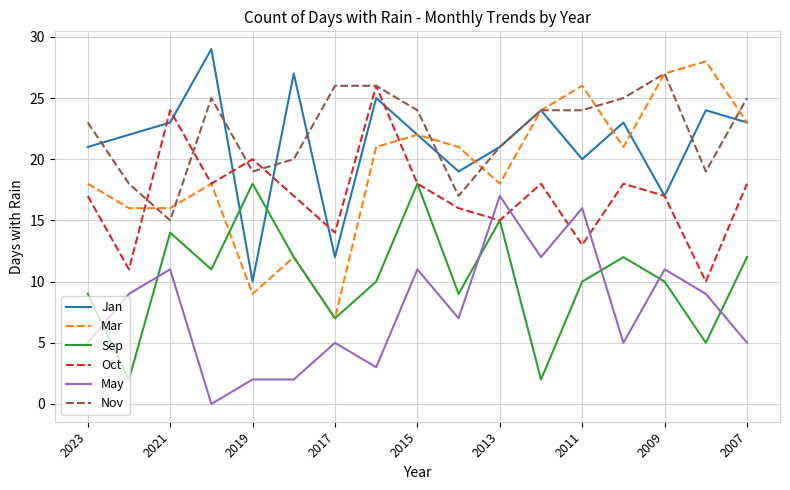

True or false: May and Jan cross at least once.

False